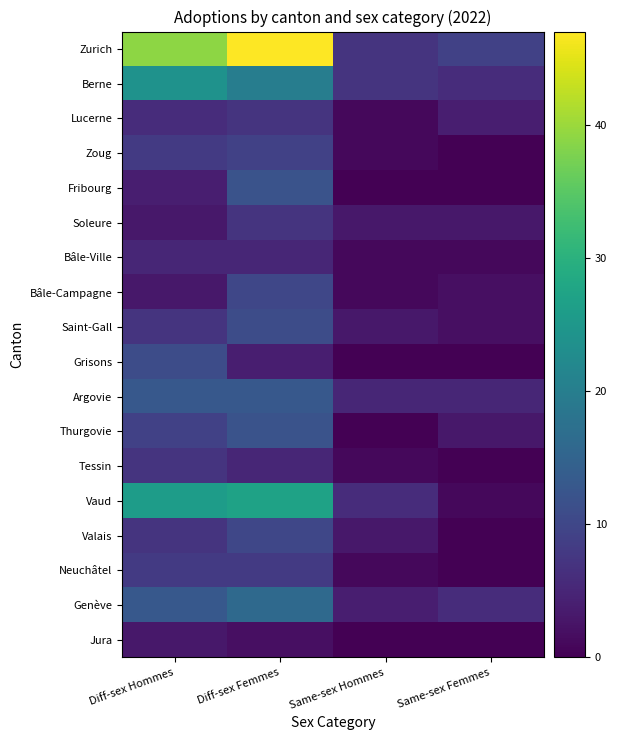

Which series has the largest total across all categories?

Zurich